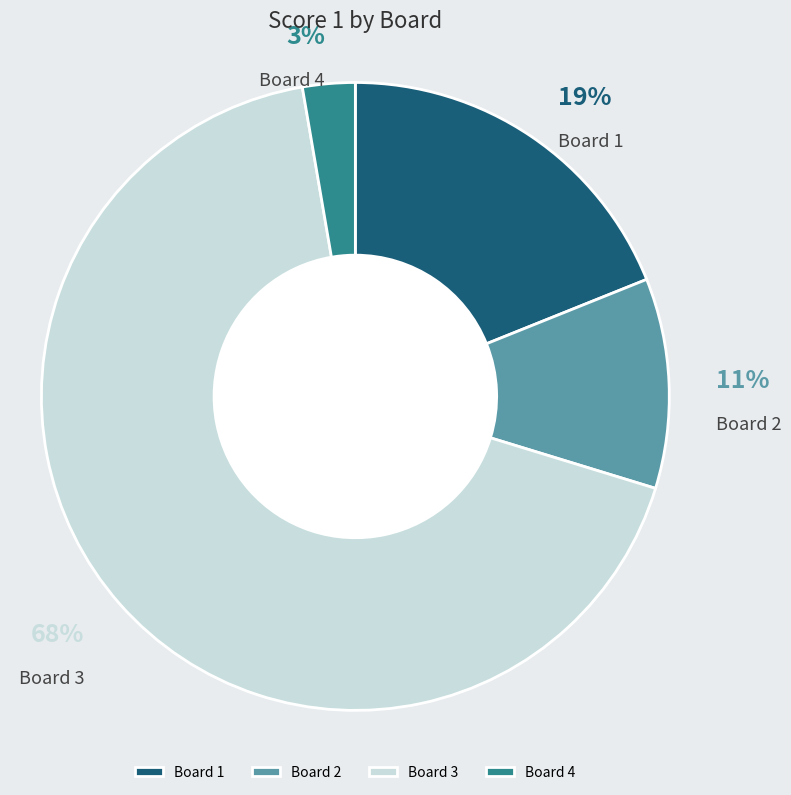

To the nearest percent, what is the average slice percentage?

25%